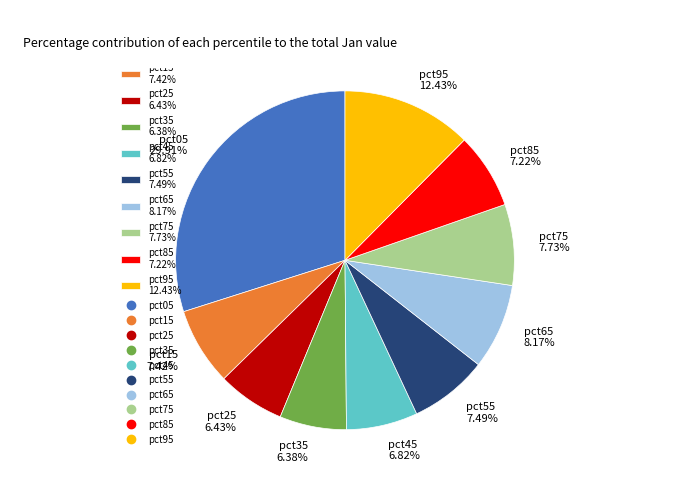

Count the number of slices in the pie.

10